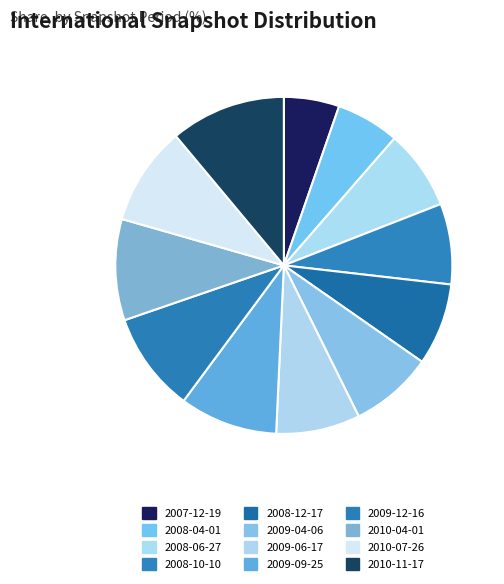

Rank the categories by value from lowest to highest.

2007-12-19, 2008-04-01, 2008-06-27, 2008-10-10, 2008-12-17, 2009-04-06, 2009-06-17, 2009-09-25, 2010-07-26, 2009-12-16, 2010-04-01, 2010-11-17